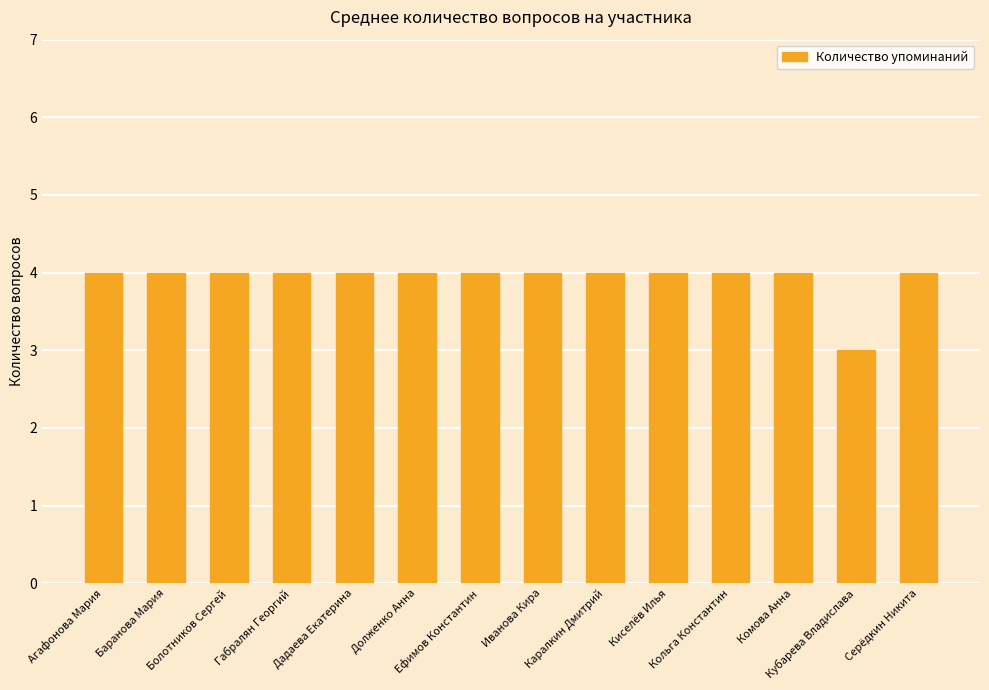

Between Кубарева Владислава and Дадаева Екатерина, which is larger?

Дадаева Екатерина